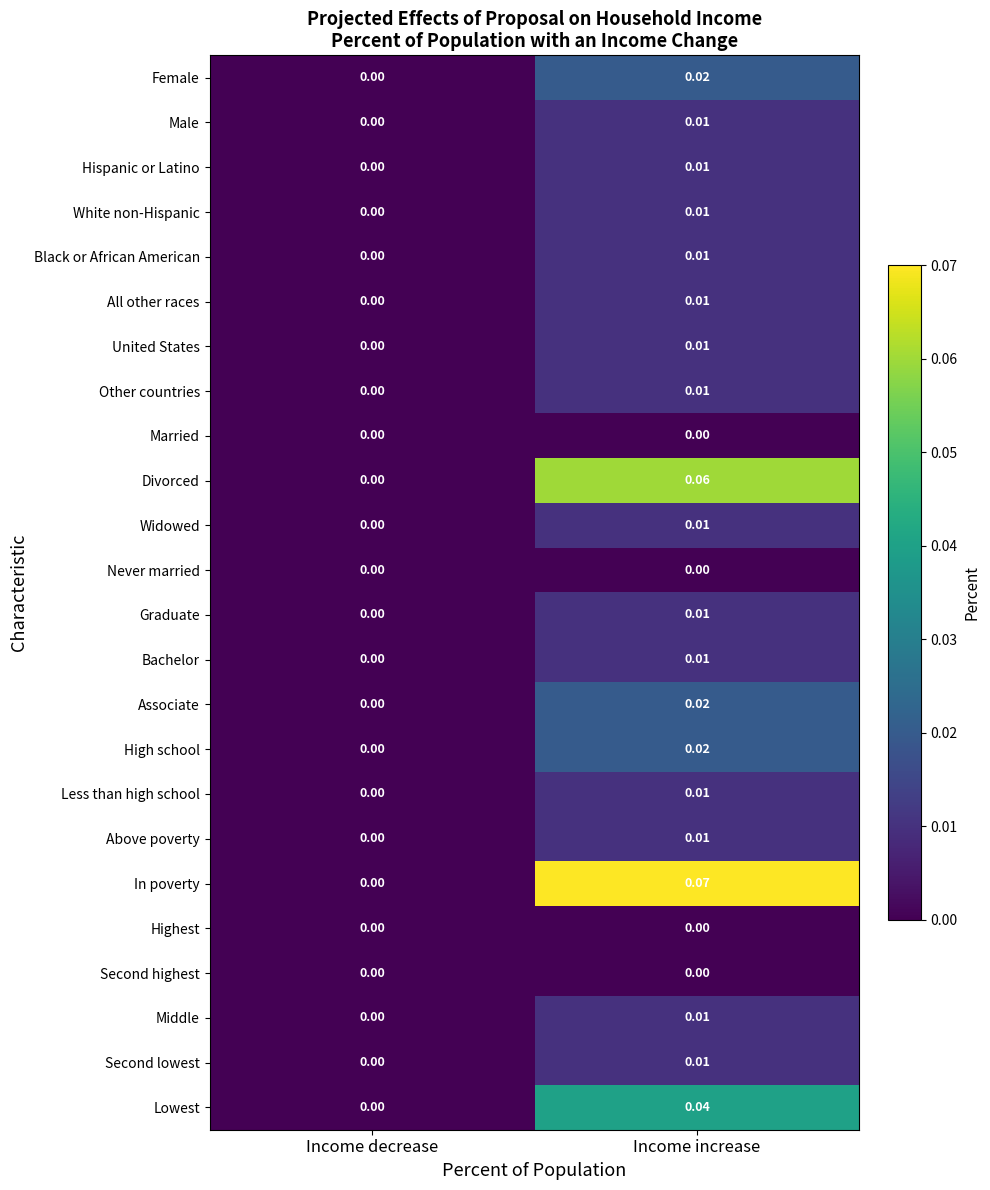

List the labels in order of Divorced value, smallest first.

Income decrease, Income increase